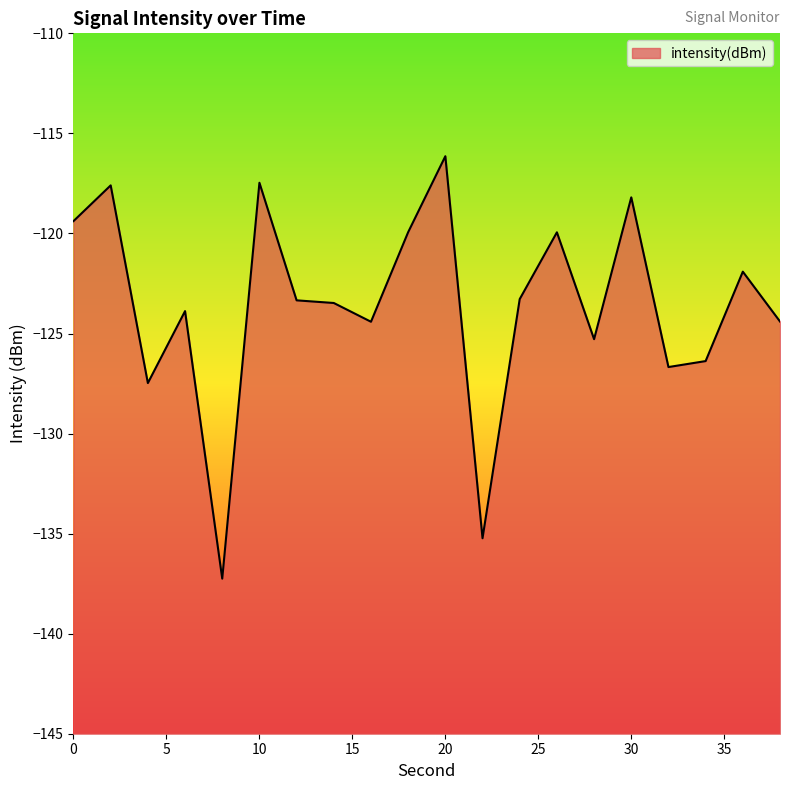

How many values exceed -123?

8